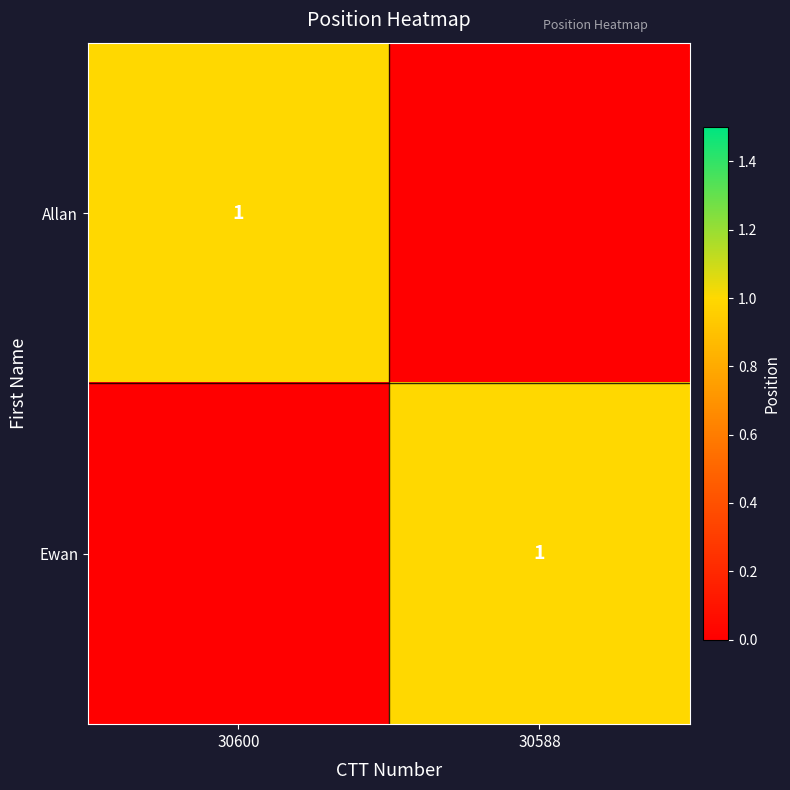

The Ewan series shows 2 at 30588. True or false?

False